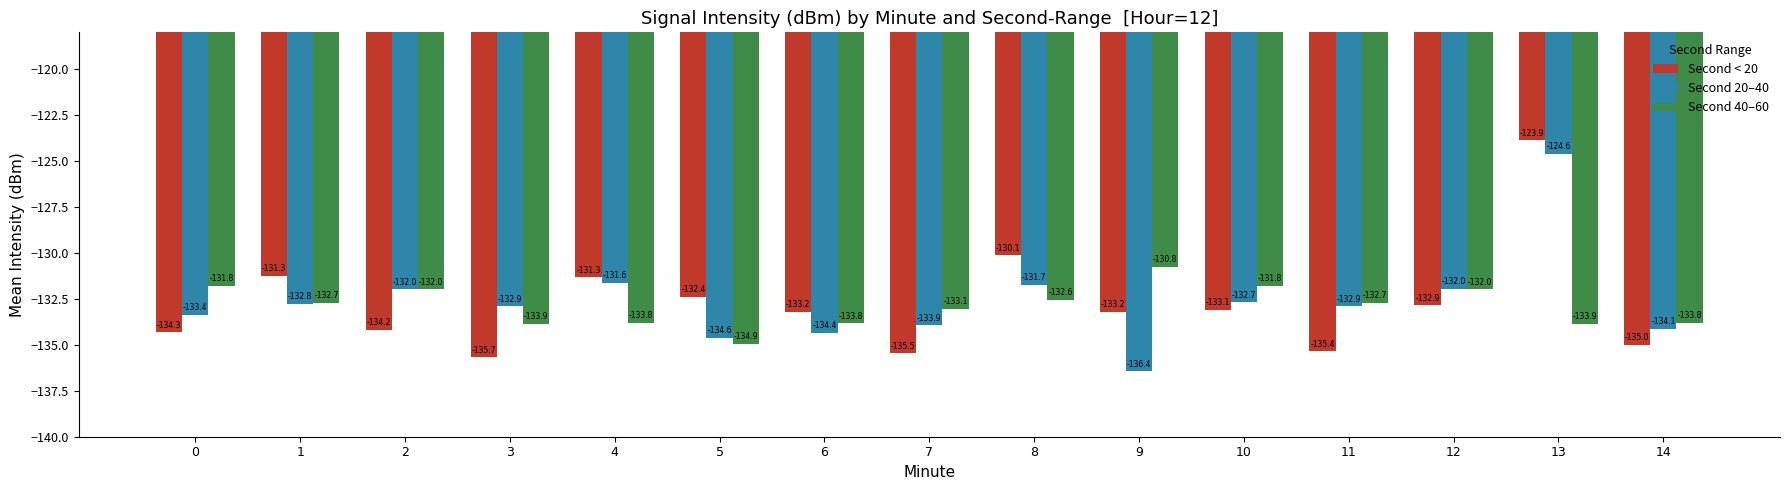

What is the sum of the Second 20–40 values at 4 and 1?

-264.4